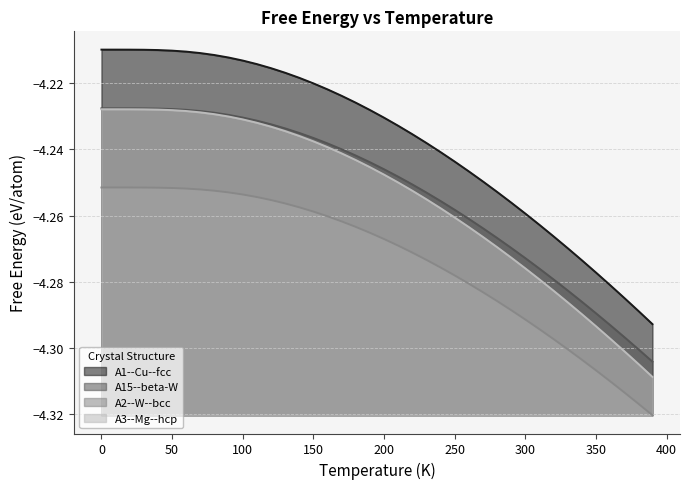

The A2--W--bcc series shows -2.2 at 240. True or false?

False